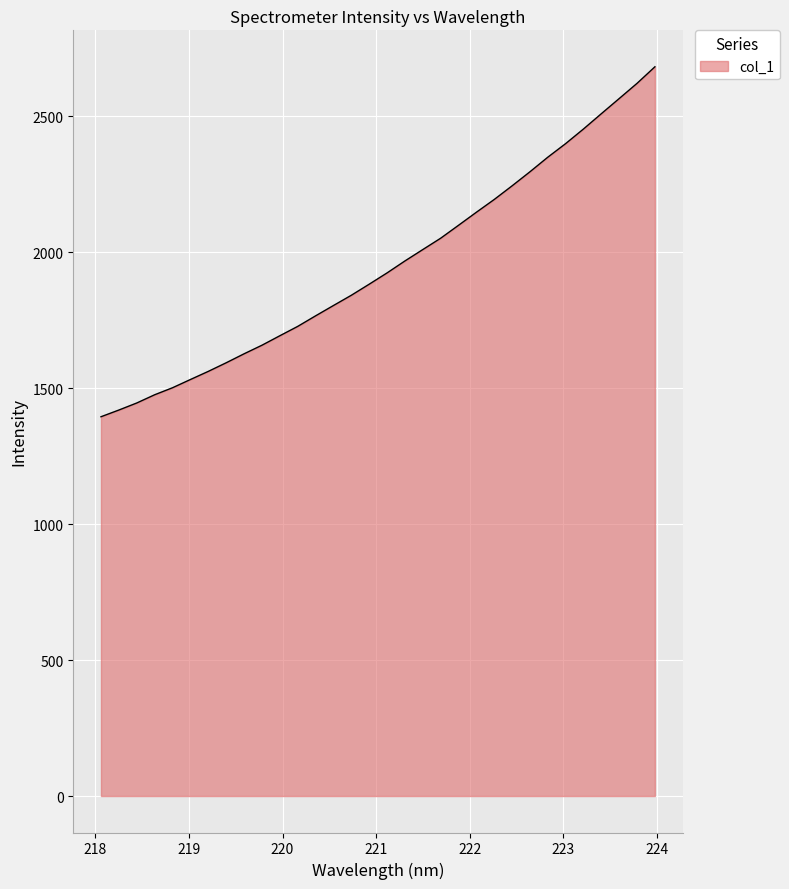

What is the smallest value displayed?

1395.2